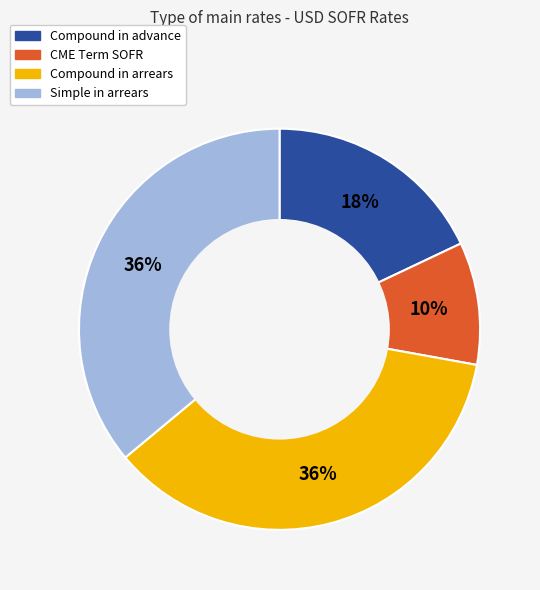

Is the sum of Compound in advance and CME Term SOFR greater than half?

No